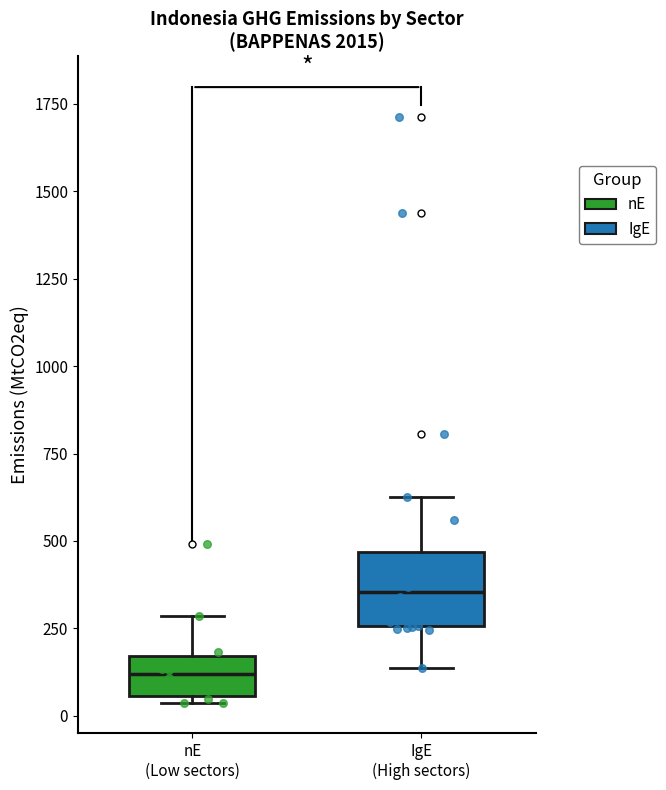

Comparing the boxes themselves (not the whiskers), which one is the tallest?

IgE (High sectors)